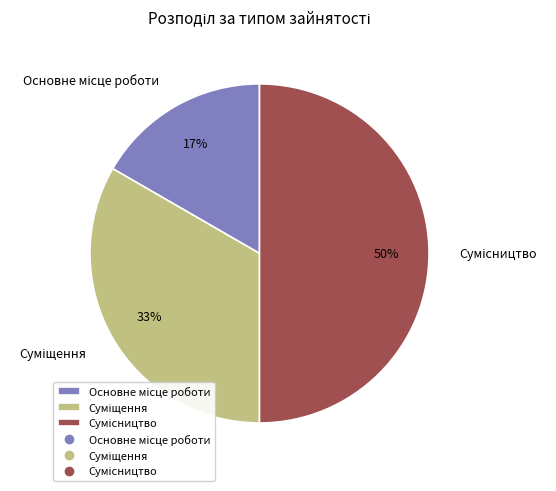

To the nearest percent, what is the difference between the largest and smallest slice percentages?

33%